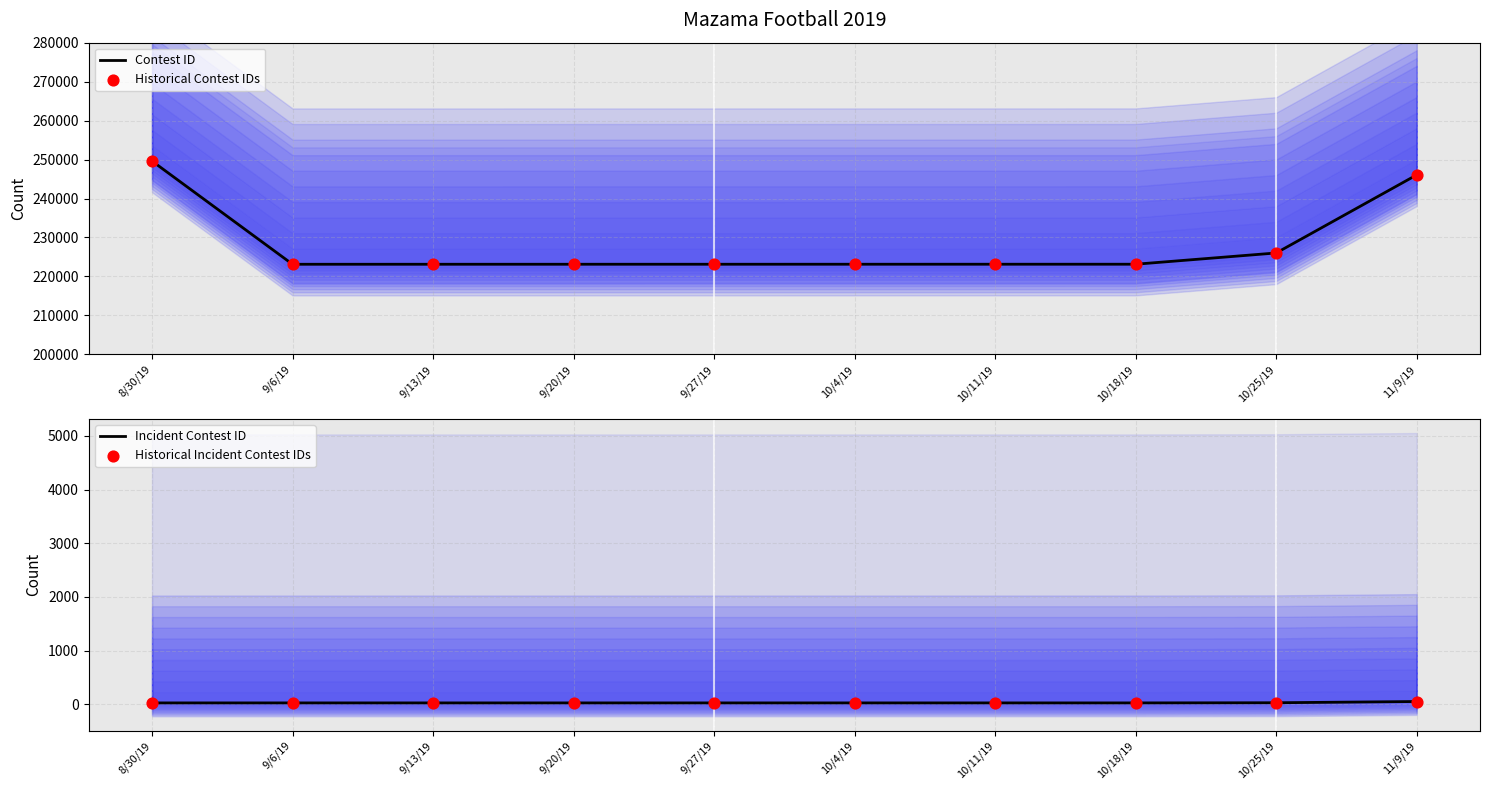

What is the total value across all series at 11/9/19?

492234.8